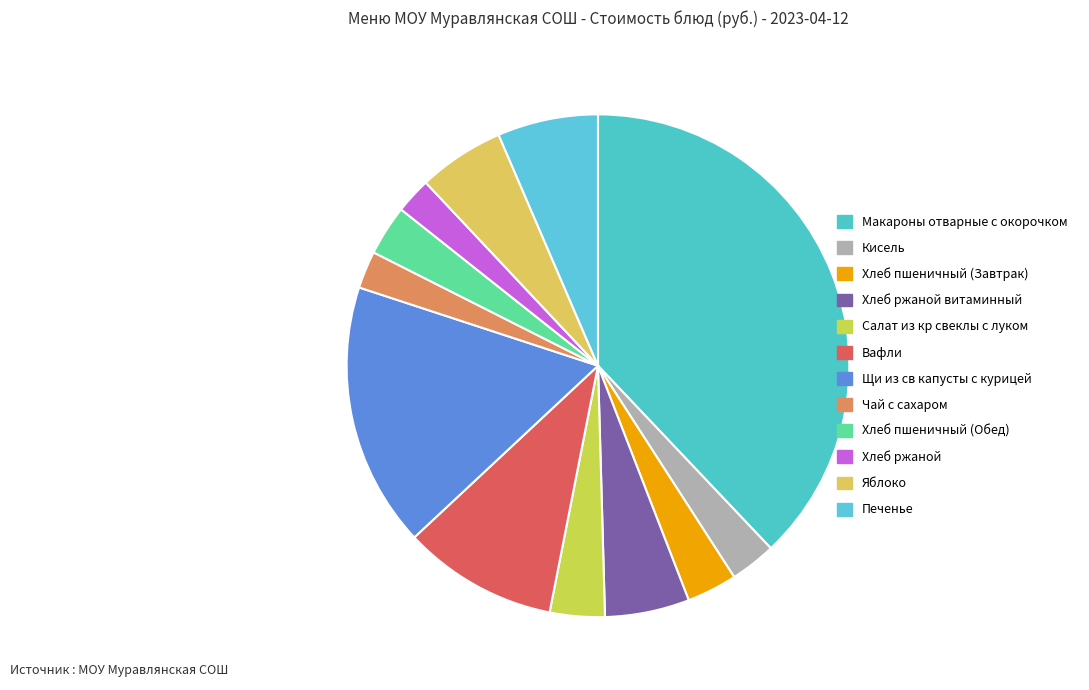

Does Щи из св капусты с курицей represent more than half of the total?

No